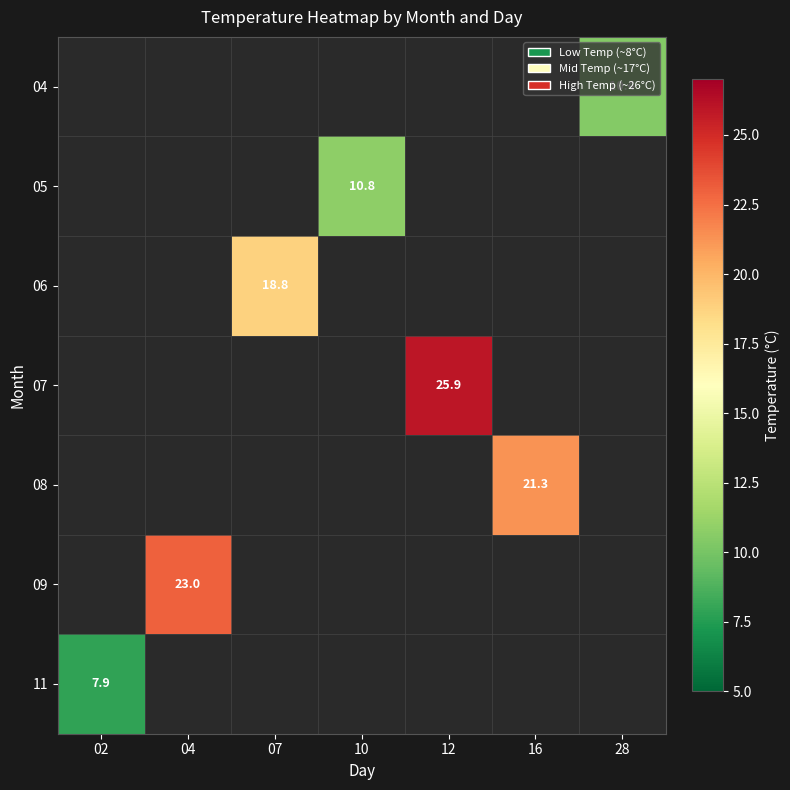

What is the smallest value displayed?

7.9